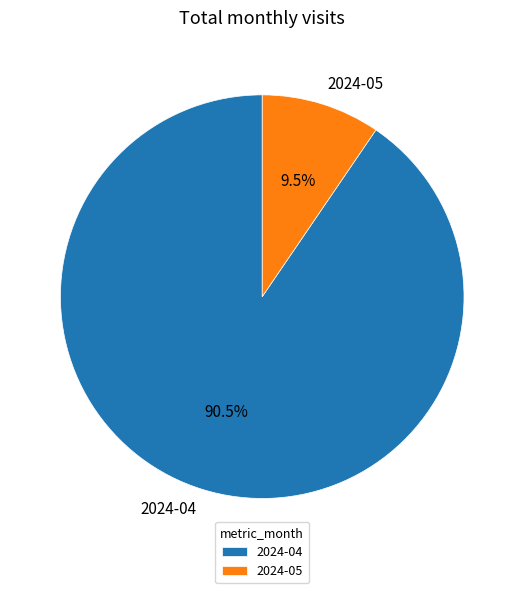

Which slice is the smallest?

2024-05